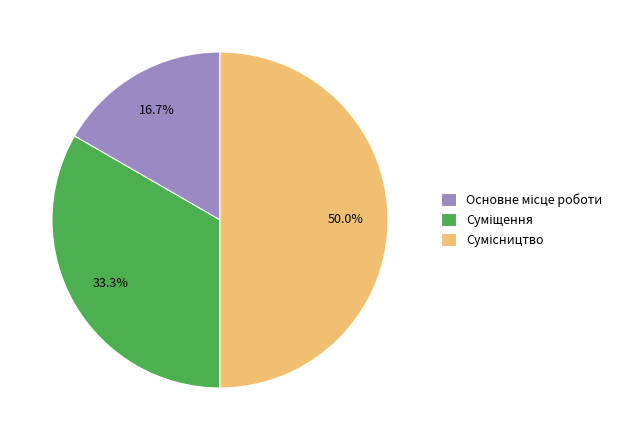

To the nearest percent, what percentage of the pie is Основне місце роботи?

17%